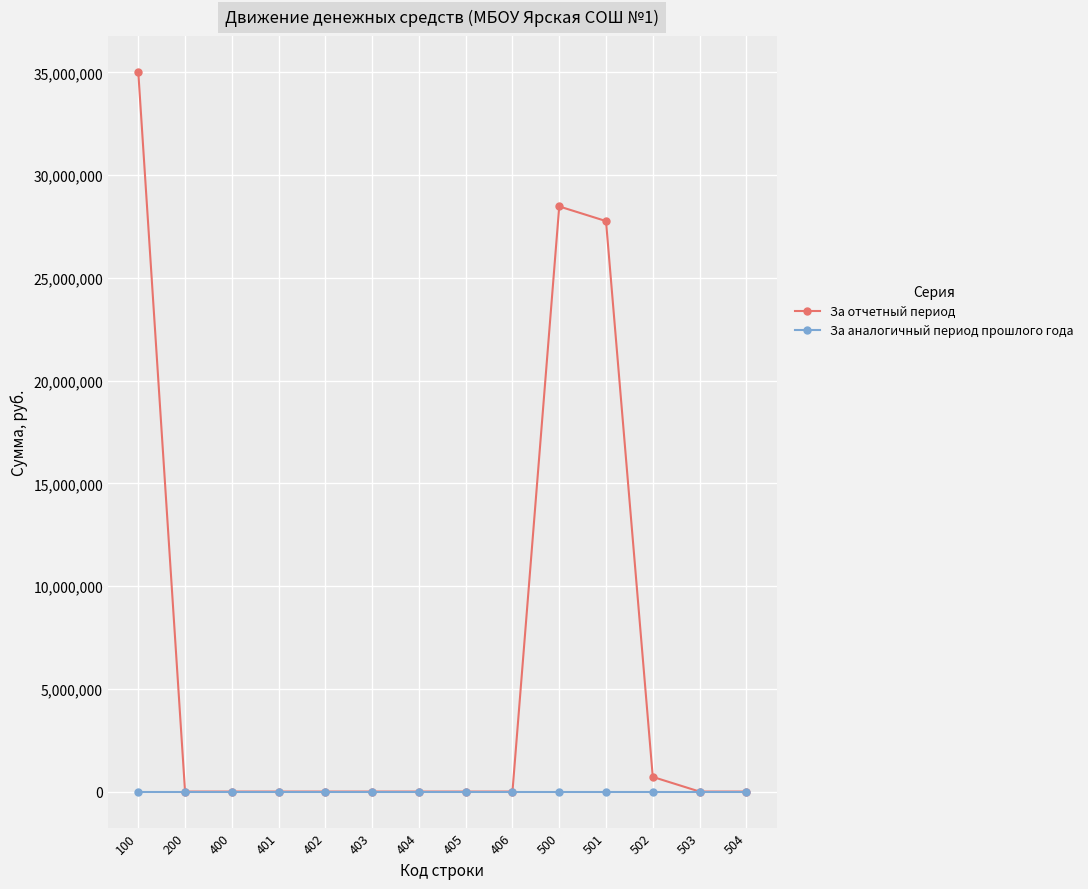

Which series has the largest range (max minus min)?

За отчетный период